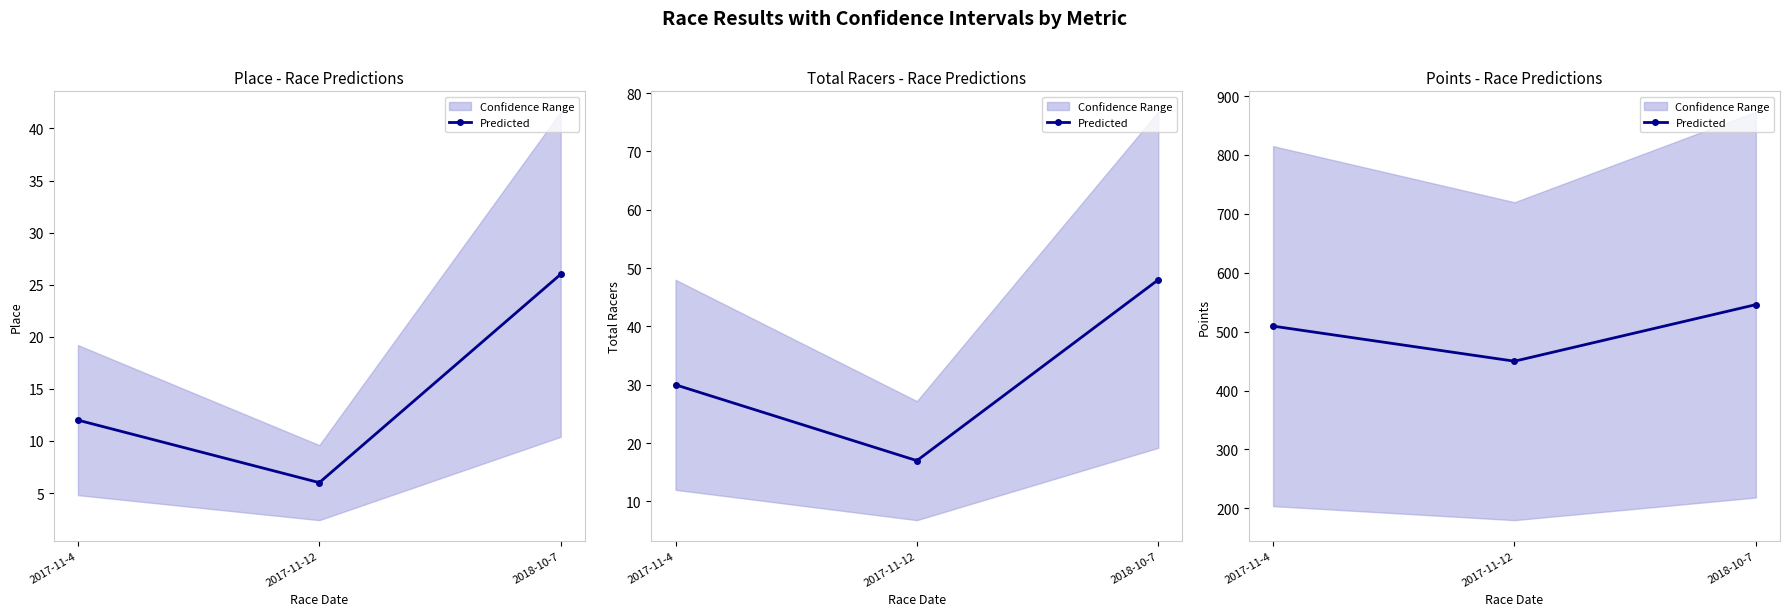

List the labels in order of value, smallest first.

2017-11-12, 2017-11-4, 2018-10-7